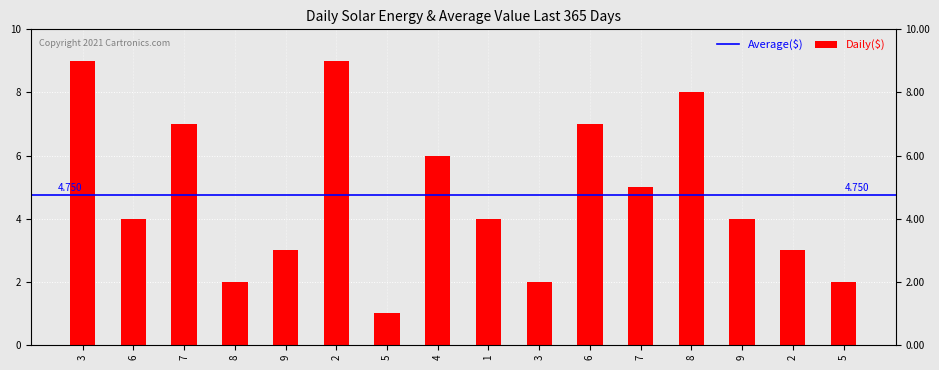

Rank the categories by value from lowest to highest.

5, 8, 3, 5, 9, 2, 6, 1, 9, 7, 4, 7, 6, 8, 3, 2